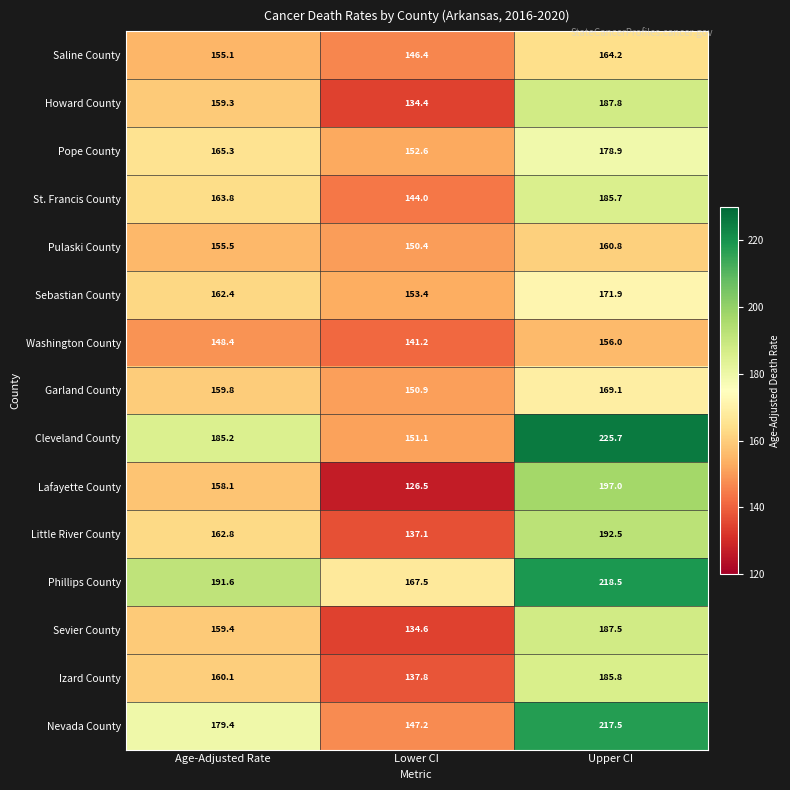

The value of Sebastian County at Upper CI is 171.9. True or false?

True